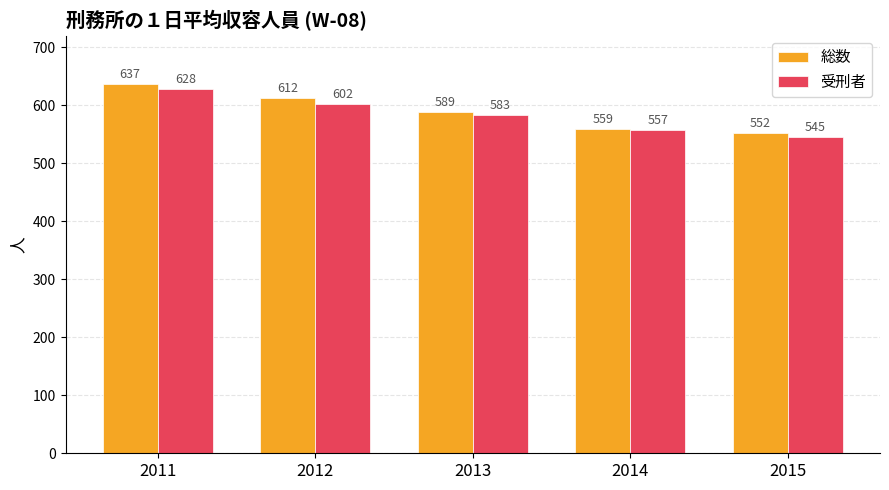

List the series in order of their overall mean, lowest first.

受刑者, 総数